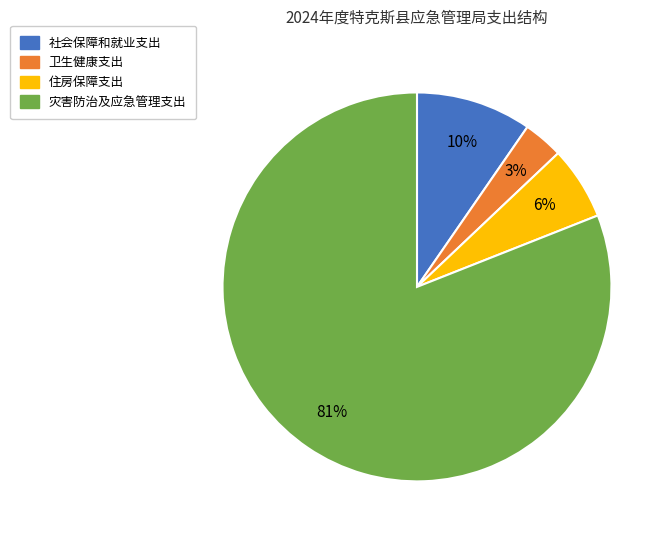

Which has a higher value, 住房保障支出 or 灾害防治及应急管理支出?

灾害防治及应急管理支出